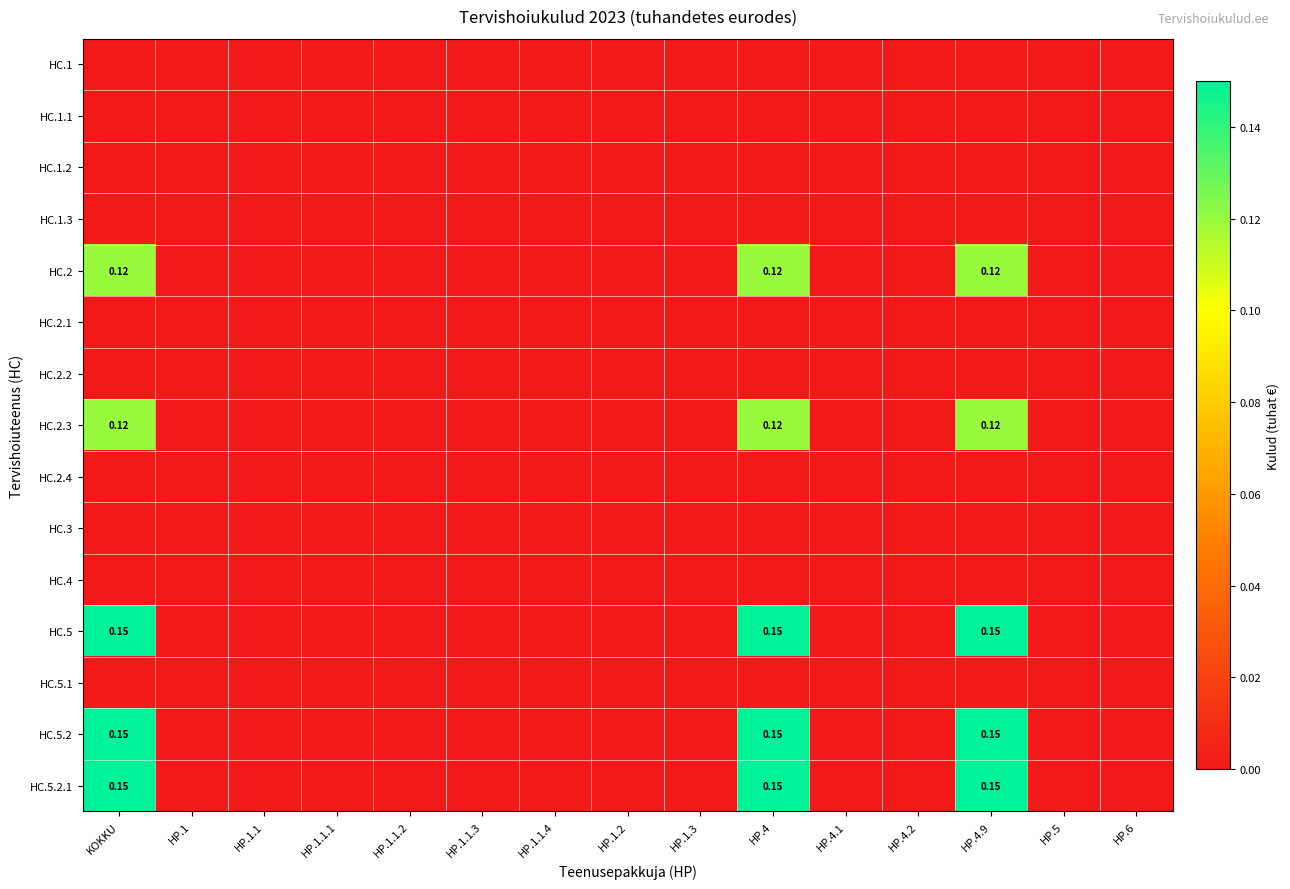

The value of HC.2.4 at HP.4.9 is 0.0. True or false?

True